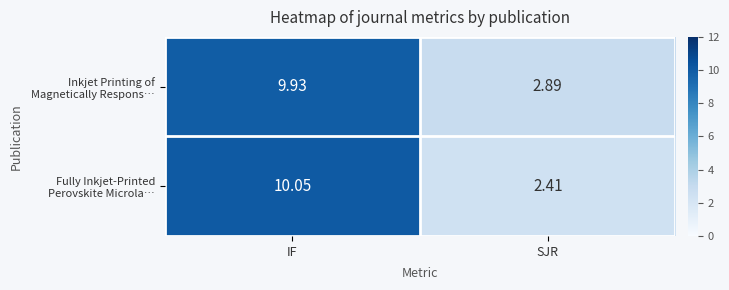

At which category is the sum across all series the highest?

IF